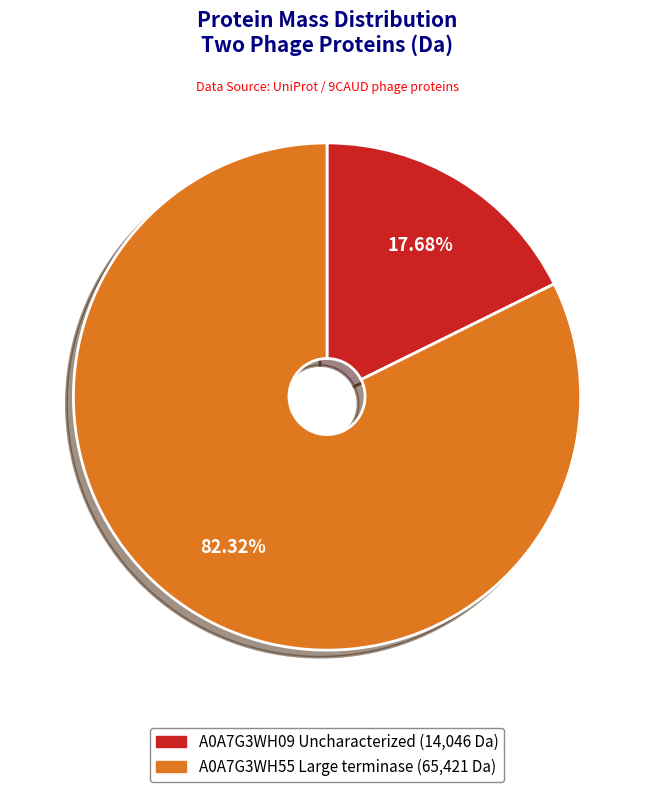

Does any single category account for the majority?

Yes